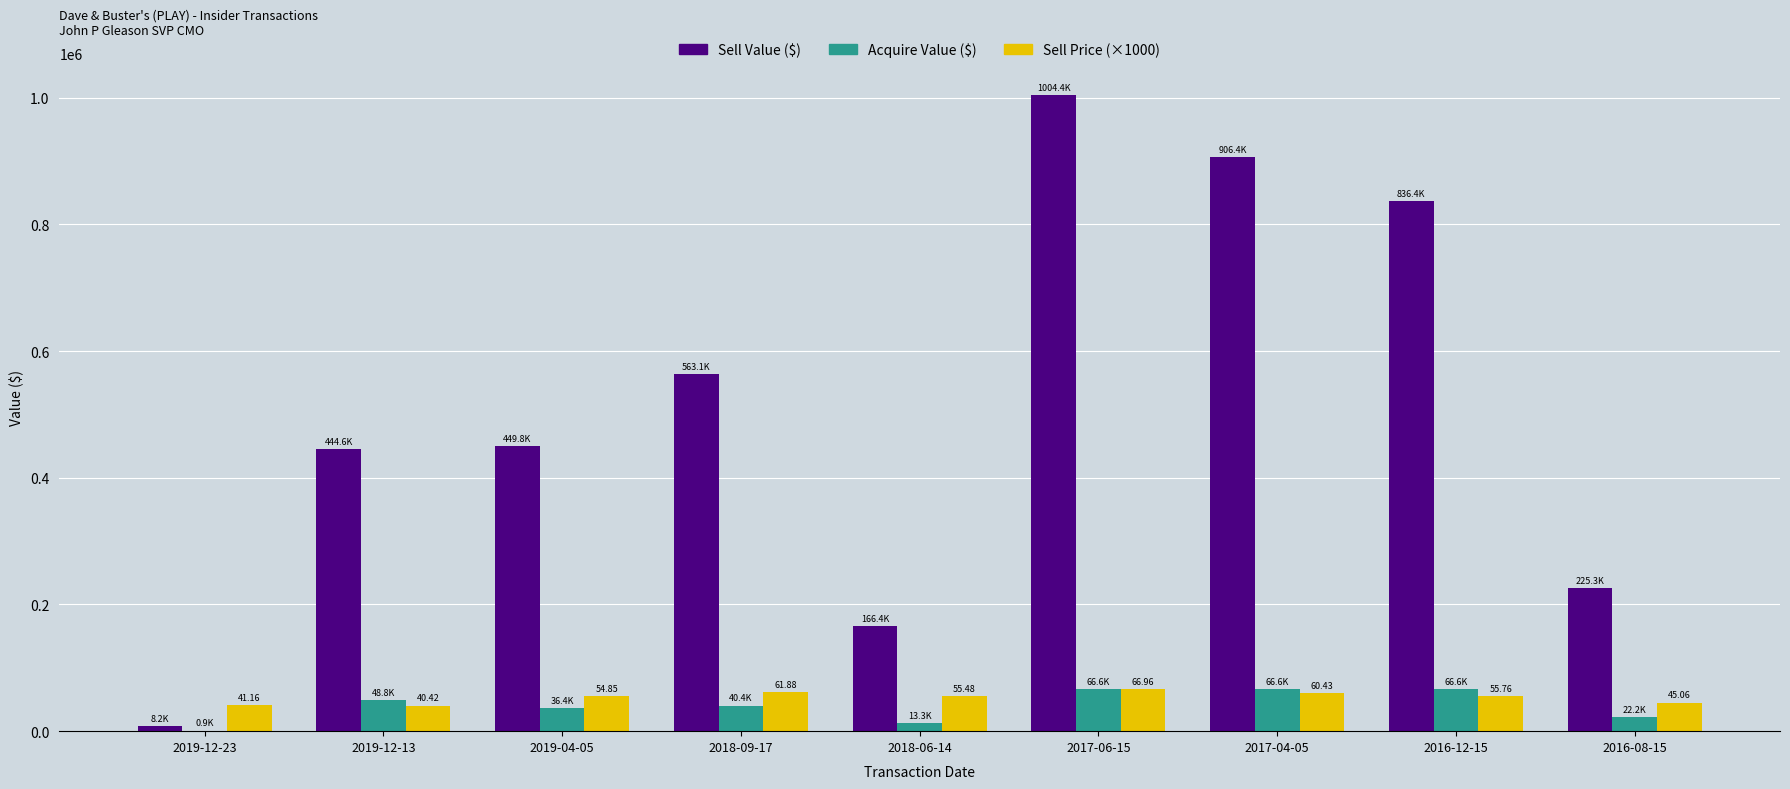

Which series changed the most between 2018-09-17 and 2017-04-05?

Sell Value ($)